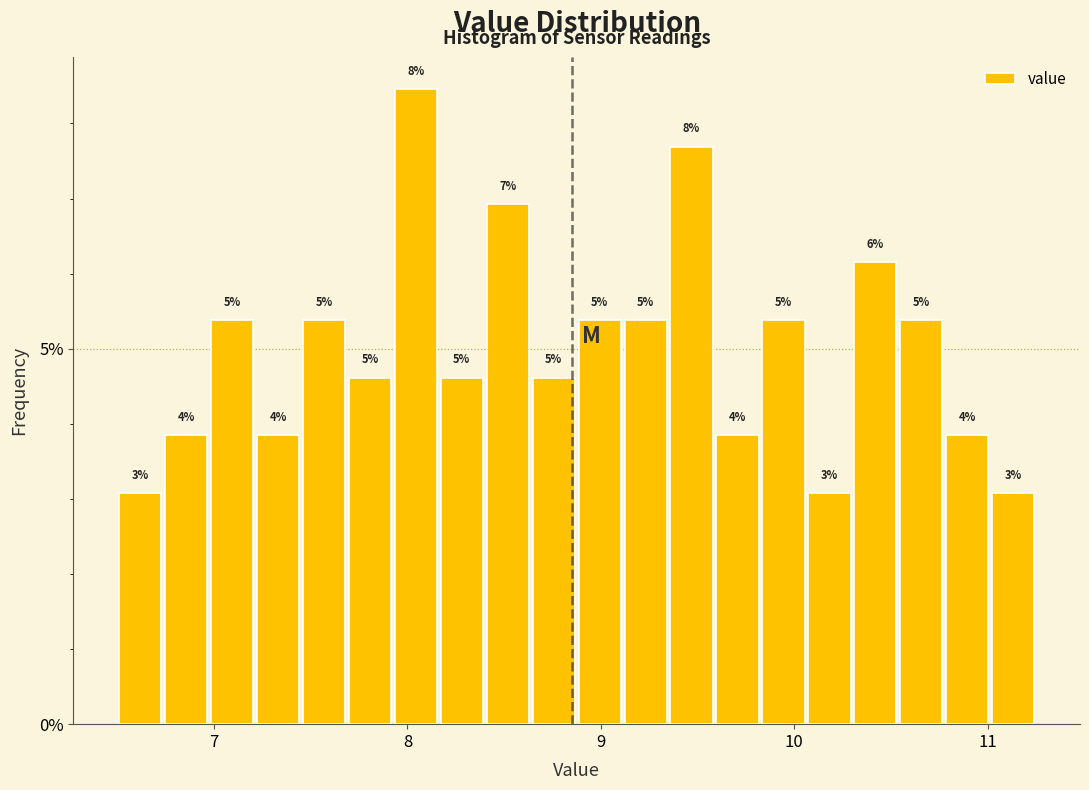

Around what value on the x-axis is the tallest bar? Give the approximate position of its centre, as read against the axis.

8.0